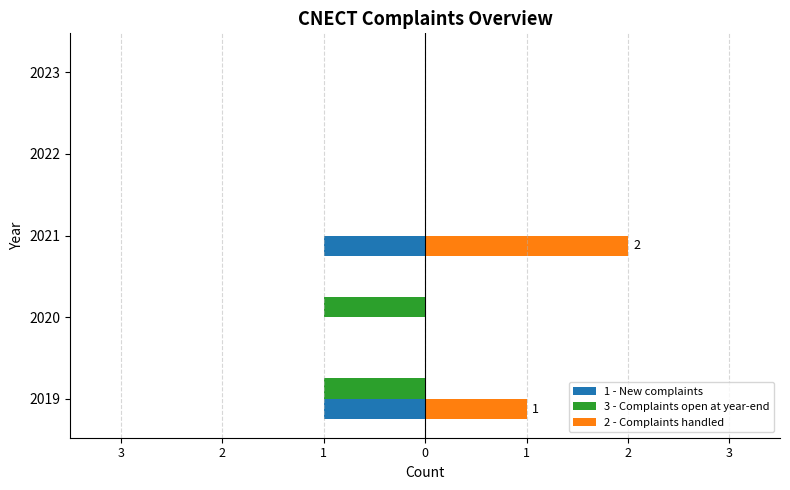

What are all the series names shown in the legend?

1 - New complaints, 3 - Complaints open at year-end, 2 - Complaints handled